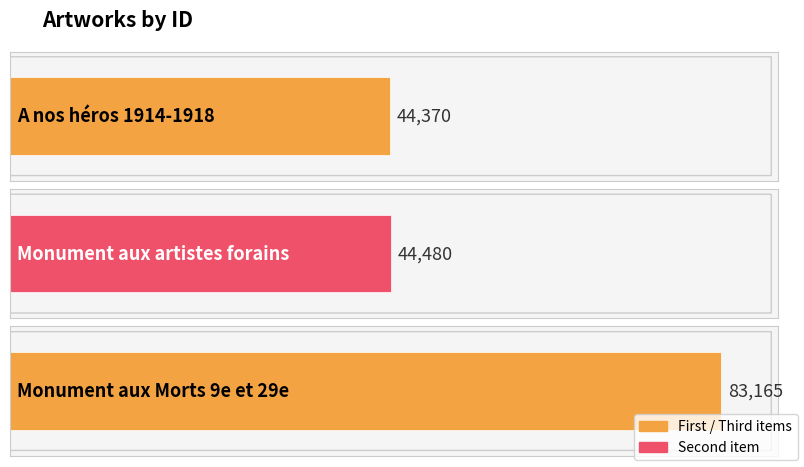

Where does the data first go above 44480?

Monument aux Morts 9e et 29e